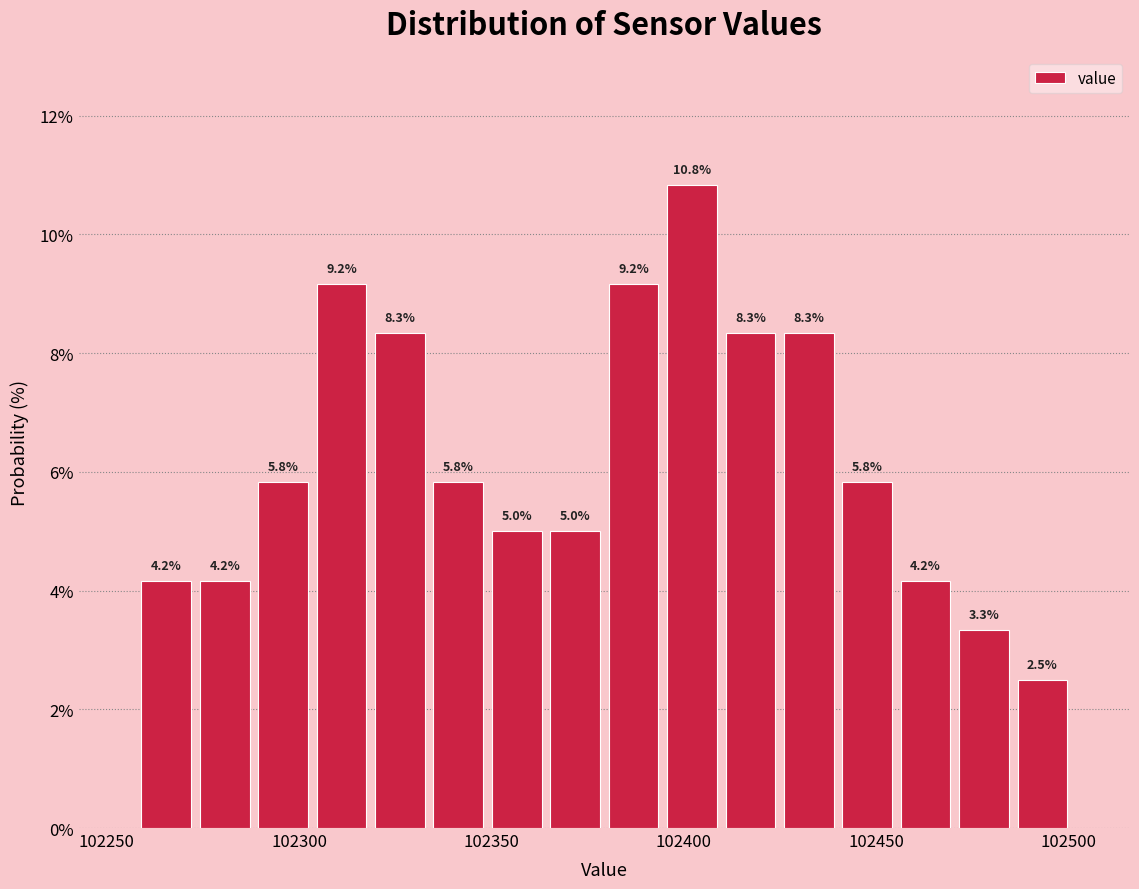

Around what value on the x-axis is the tallest bar? Give the approximate position of its centre, as read against the axis.

102400